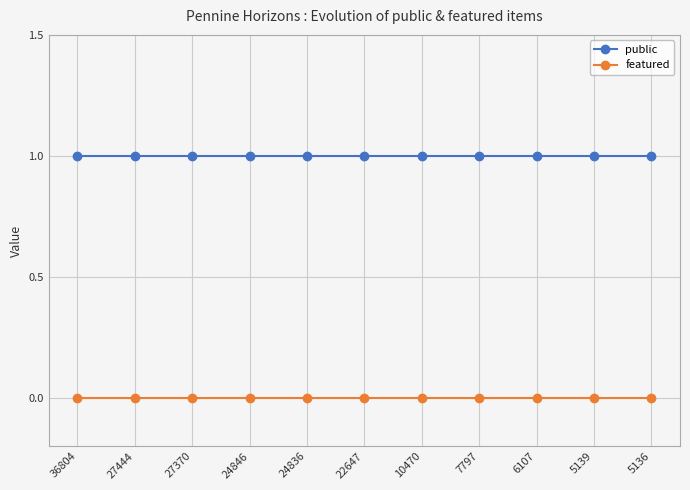

Is it true that public equals 2 at 5139?

False